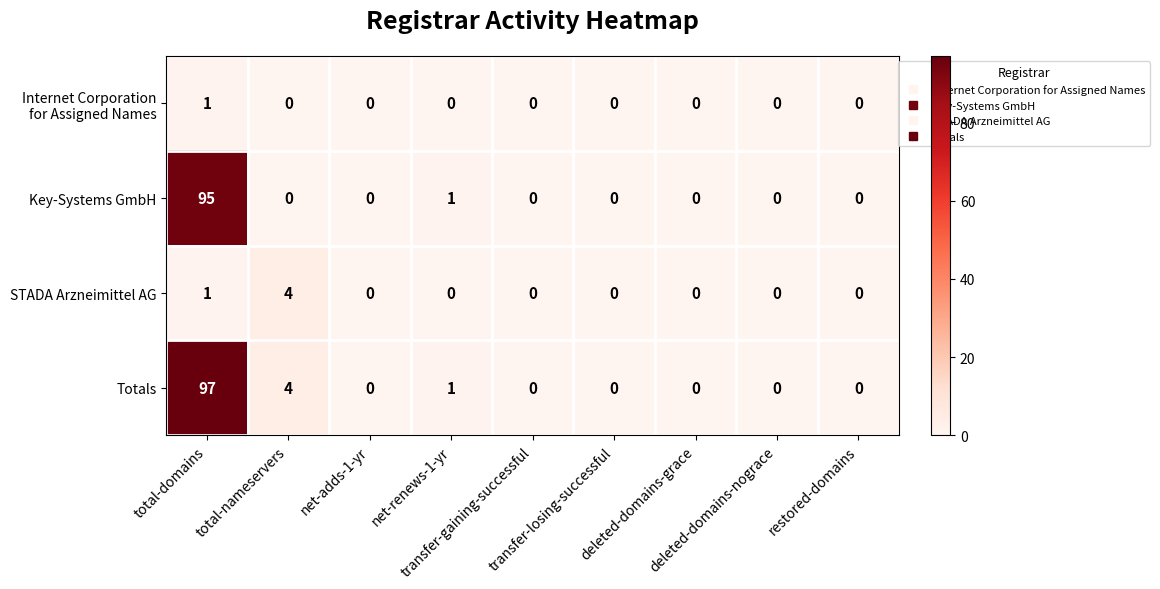

What is the sum of all STADA Arzneimittel AG values?

5